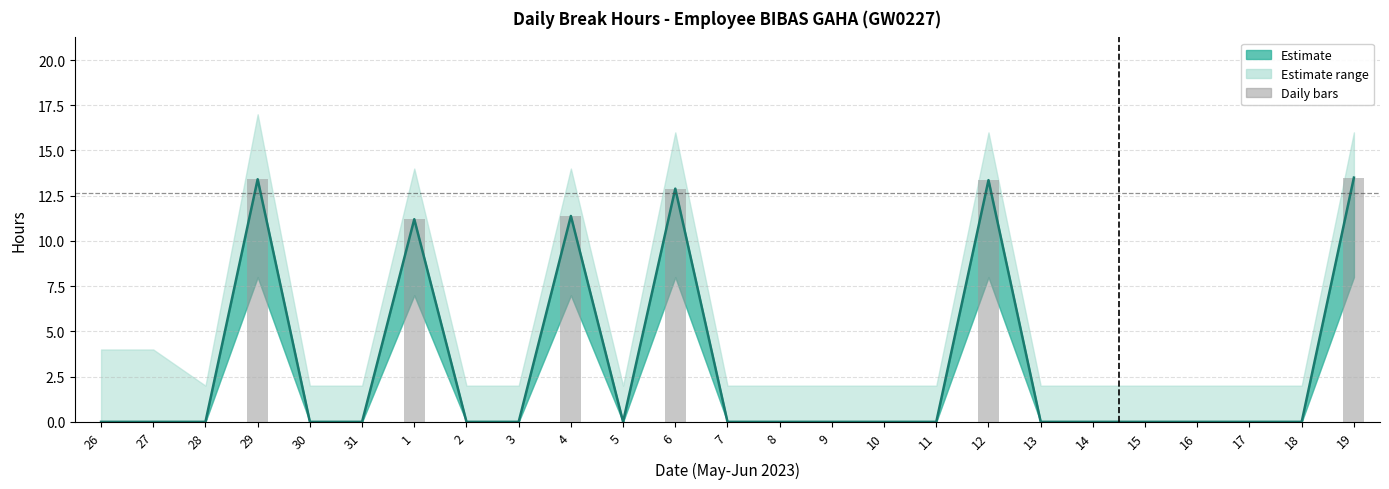

Reading left to right, list all the values displayed in this chart.

Break Total line: 26=0.0	27=0.0	28=0.0	29=13.4	30=0.0	31=0.0	1=11.2	2=0.0	3=0.0	4=11.4	5=0.0	6=12.9	7=0.0	8=0.0	9=0.0	10=0.0	11=0.0	12=13.4	13=0.0	14=0.0	15=0.0	16=0.0	17=0.0	18=0.0	19=13.5
Daily break bars: 26=0.0	27=0.0	28=0.0	29=13.4	30=0.0	31=0.0	1=11.2	2=0.0	3=0.0	4=11.4	5=0.0	6=12.9	7=0.0	8=0.0	9=0.0	10=0.0	11=0.0	12=13.4	13=0.0	14=0.0	15=0.0	16=0.0	17=0.0	18=0.0	19=13.5